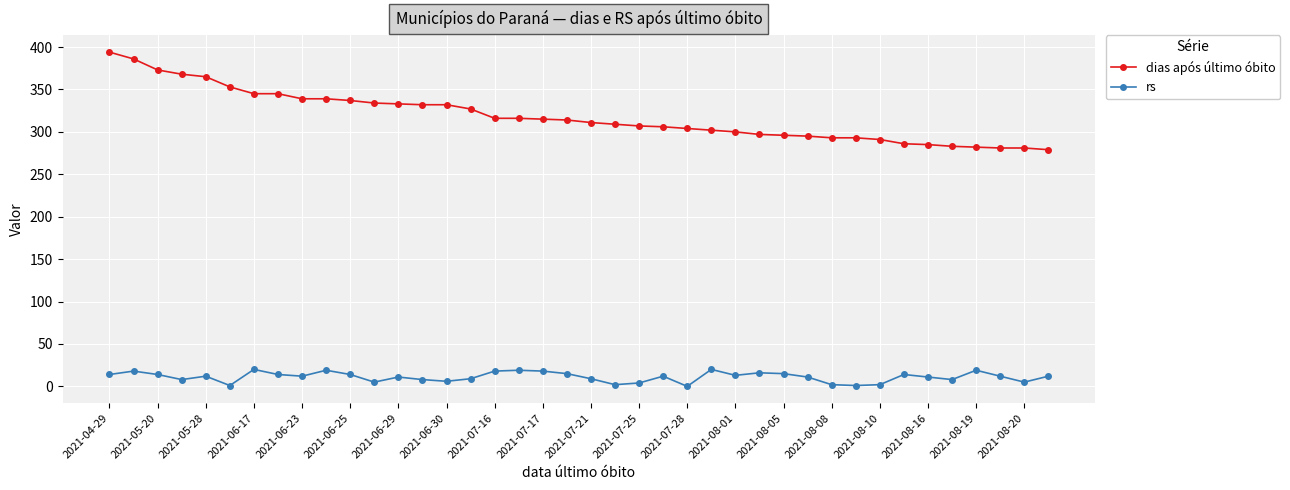

How many lines are shown in the chart?

2